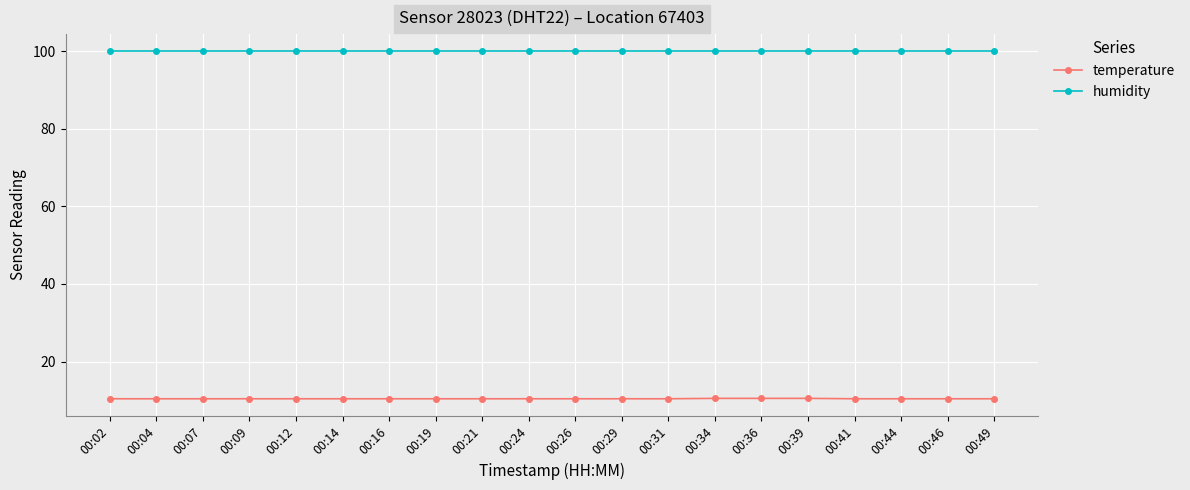

What is the total value across all series at 00:02?

110.3